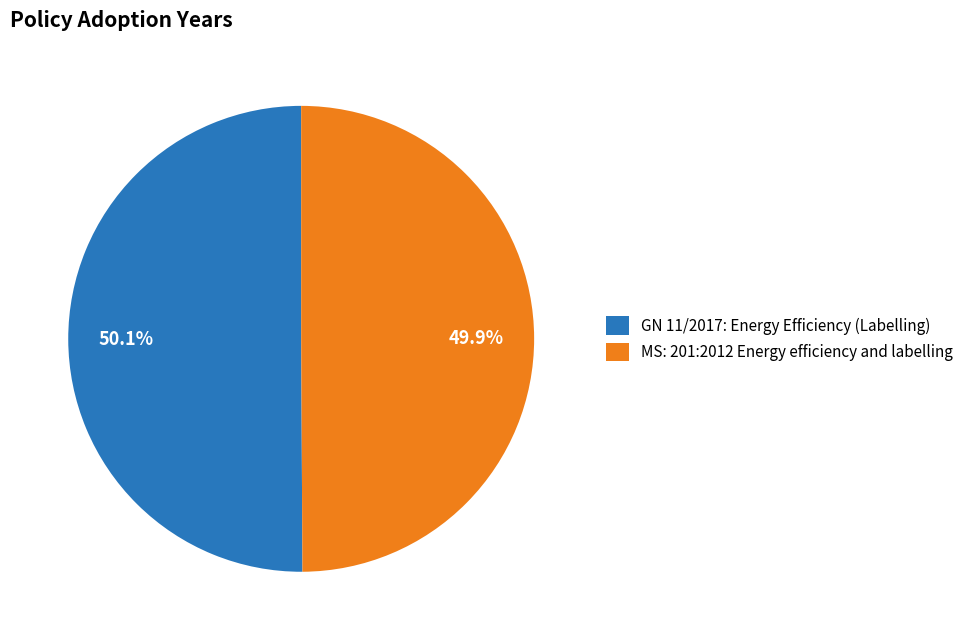

What is the total percentage of GN 11/2017: Energy Efficiency (Labelling) and MS: 201:2012 Energy efficiency and labelling?

100.0%